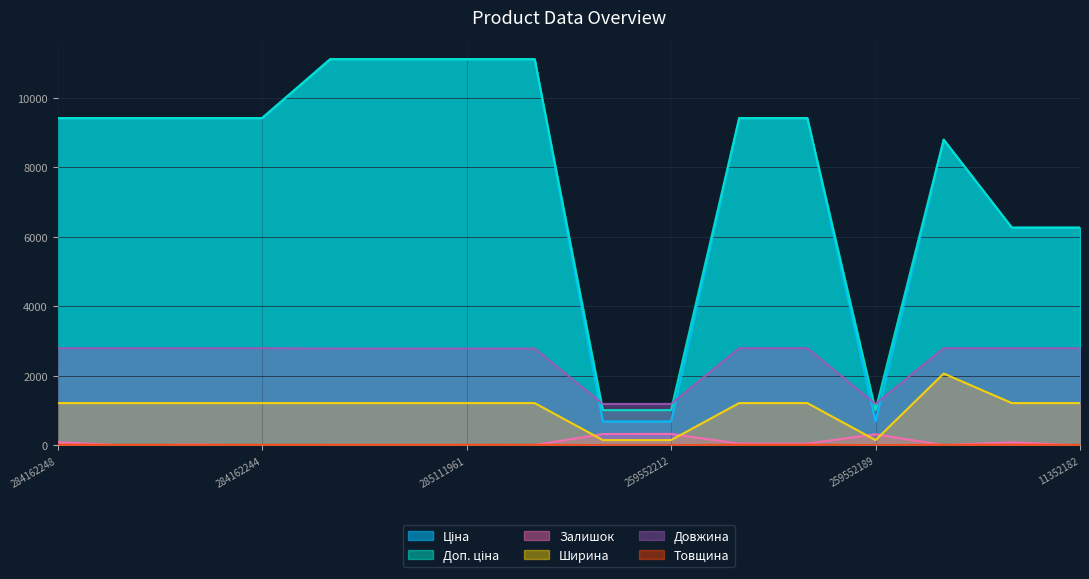

At which category is the sum across all series the highest?

285112220